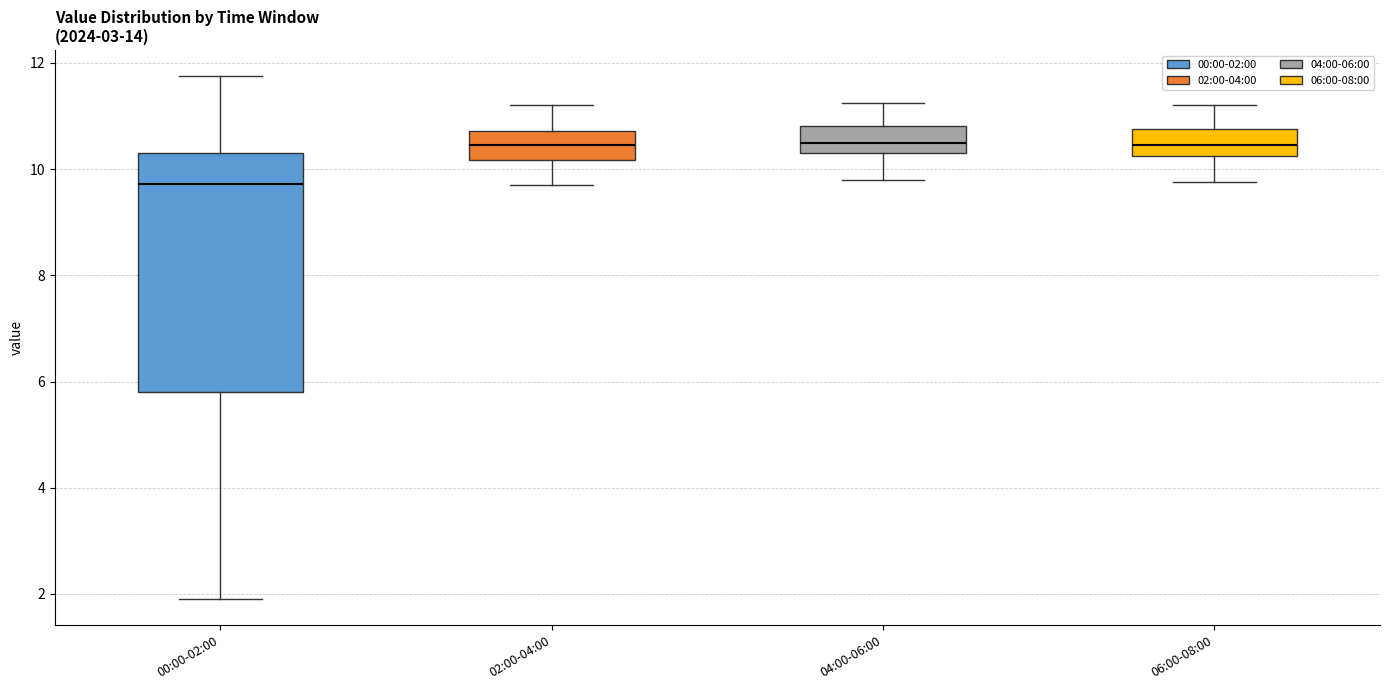

Where does the median line of the box for 06:00-08:00 sit on the y-axis? The values are not printed on the chart, so give them approximately, as read against the axis.

10.4